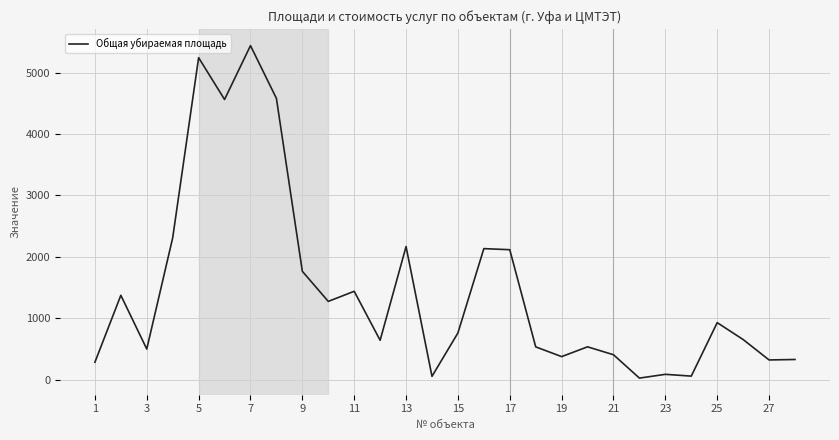

What is the greatest value displayed?

5439.8